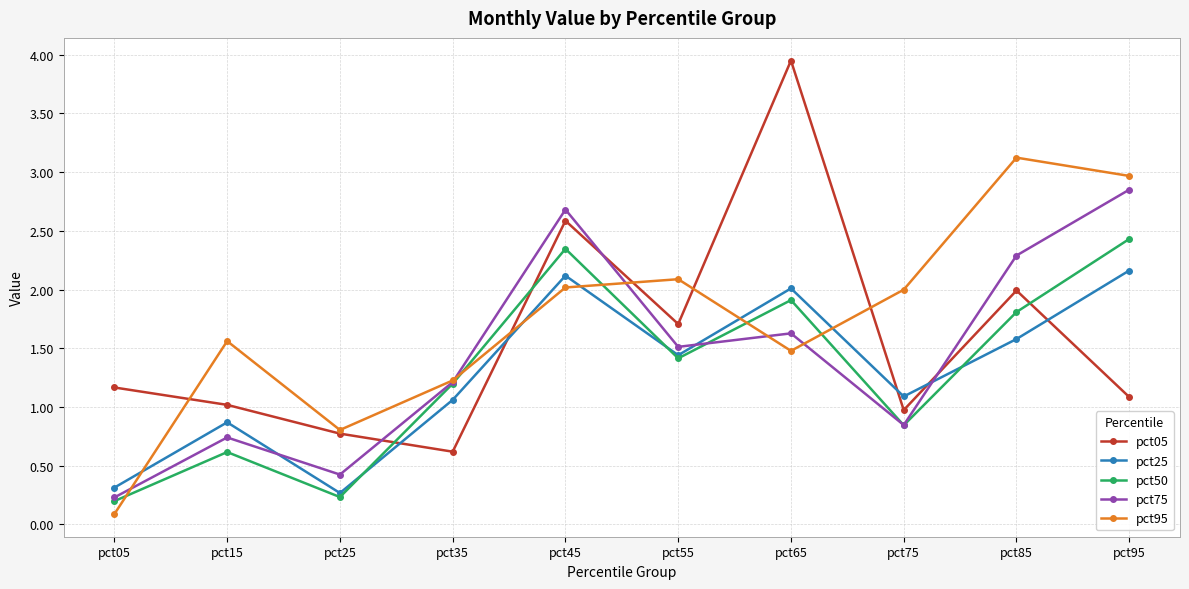

How many times do pct25 and pct95 cross each other?

5